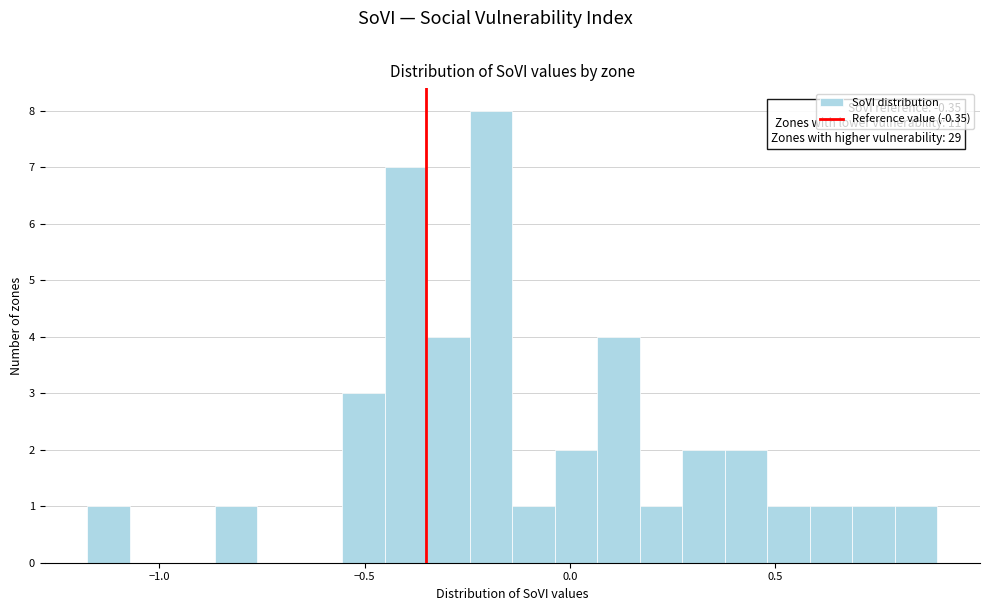

Read against the x-axis, roughly where is the centre of the tallest bar?

-0.20